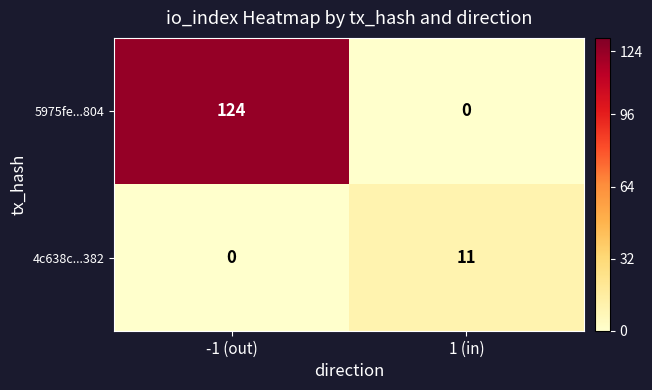

The 5975fe...804 series shows 59 at 1 (in). True or false?

False